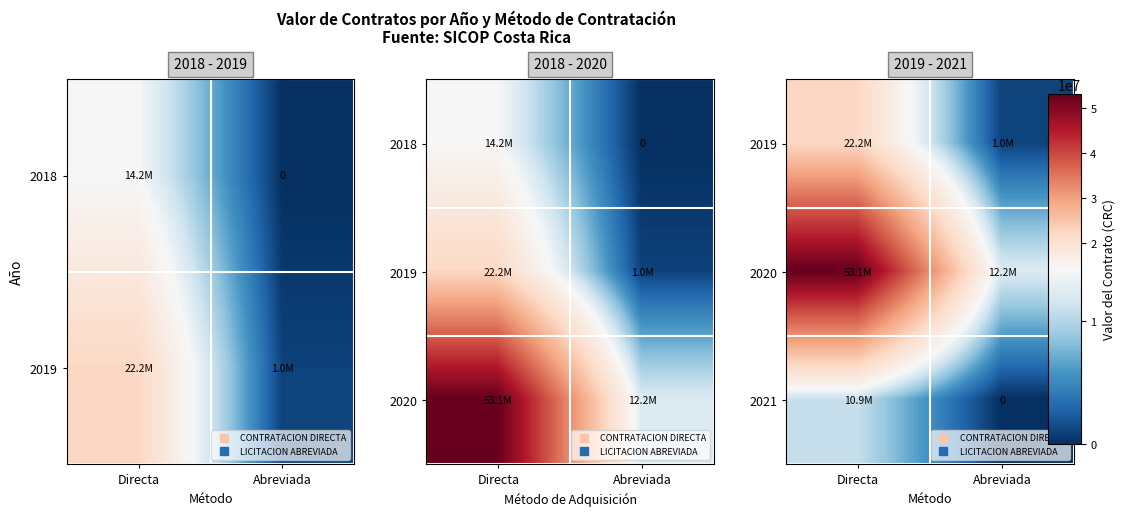

Rank the series by their maximum value, from lowest to highest.

2021, 2019, 2020